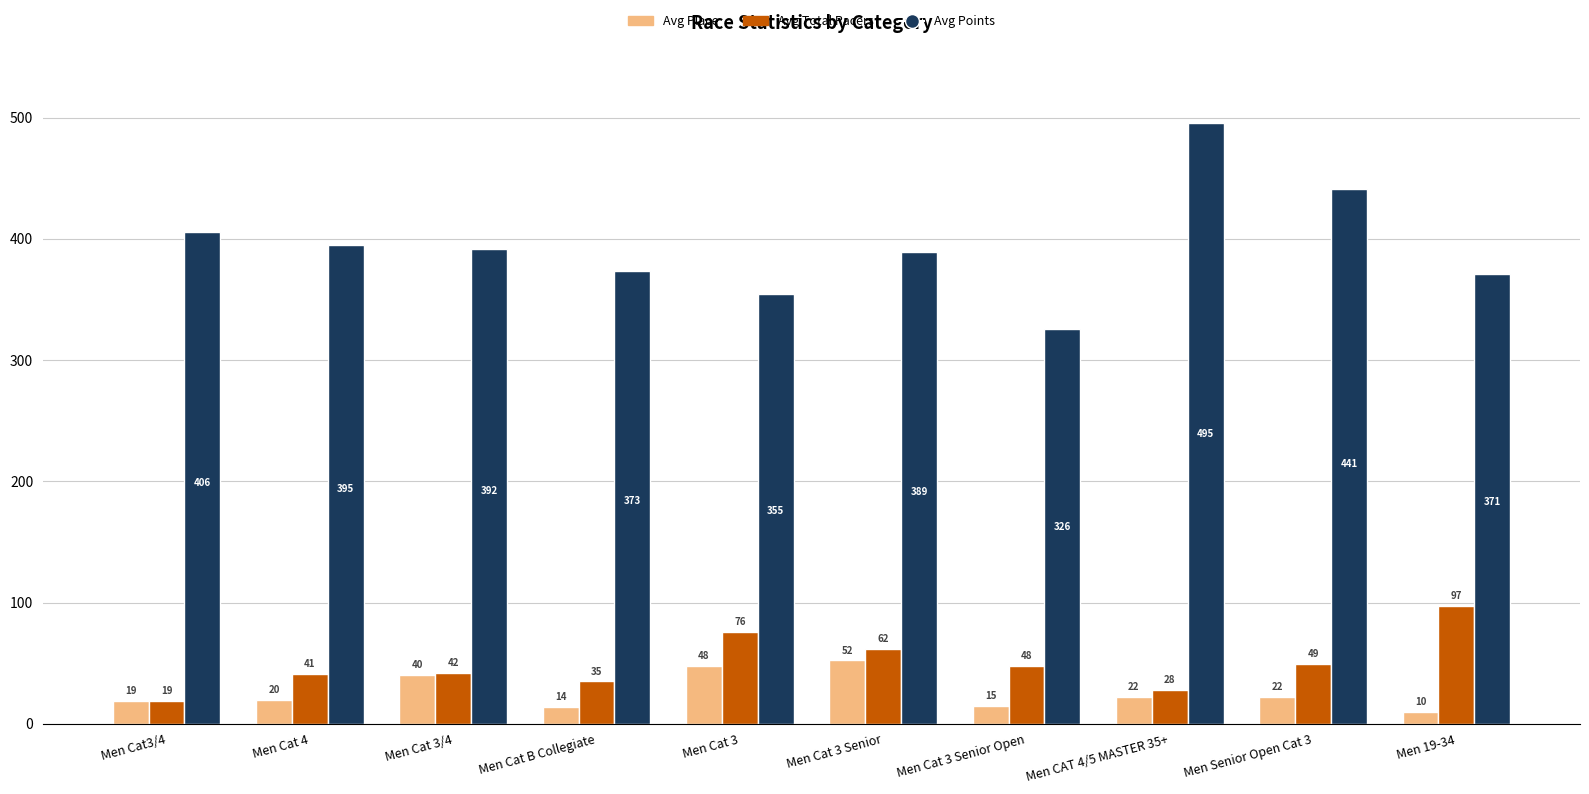

What are all the series names shown in the legend?

Avg Place, Avg Total Racers, Avg Points